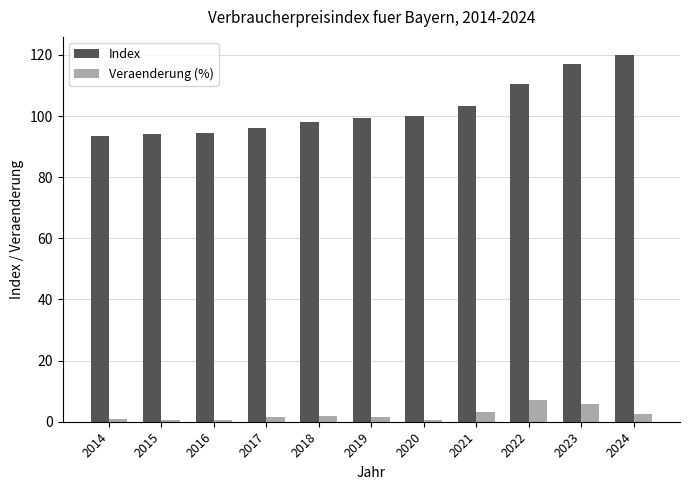

The value of Index at 2022 is 165.7. True or false?

False